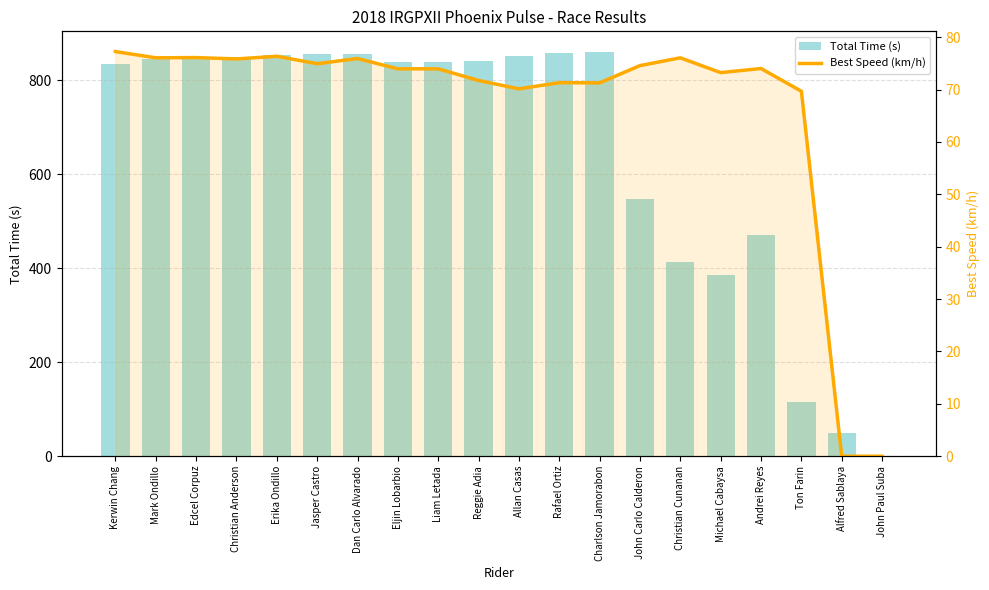

True or false: Best Speed (km/h) has a value of 37.6 at John Carlo Calderon.

False